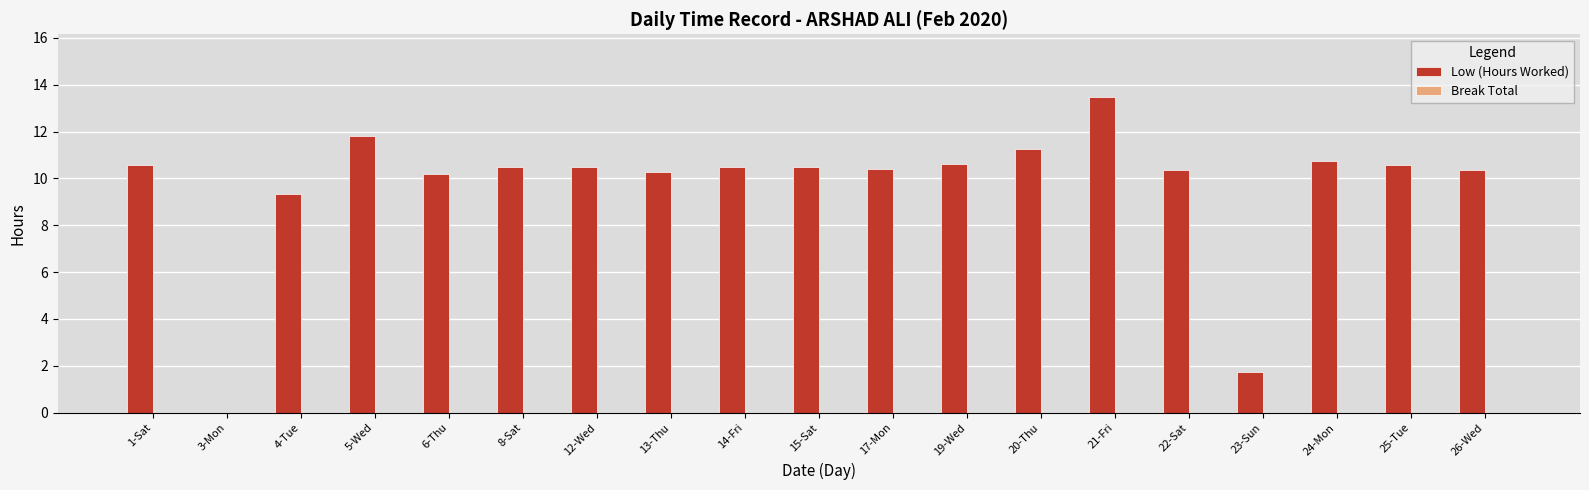

Which category has the highest value across all series?

21-Fri